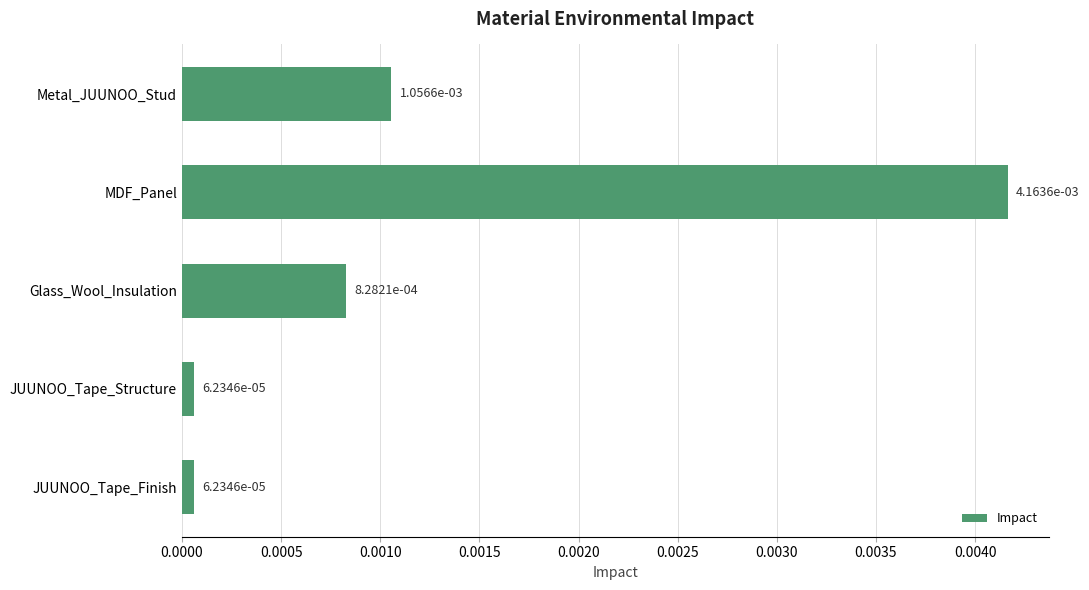

Which has a higher value, JUUNOO_Tape_Structure or MDF_Panel?

MDF_Panel